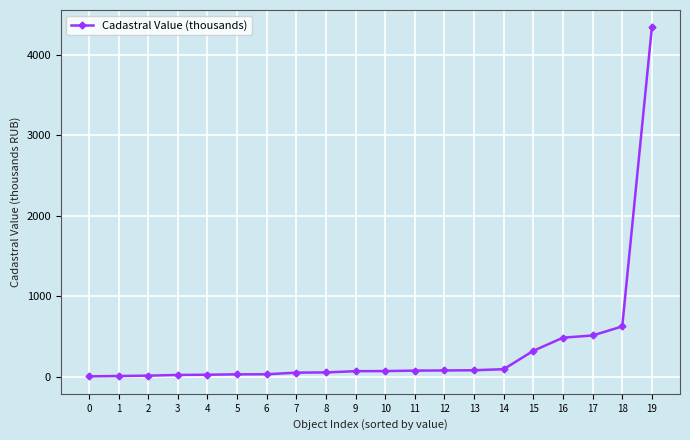

True or false: the data shows 18.1 at 2.

True